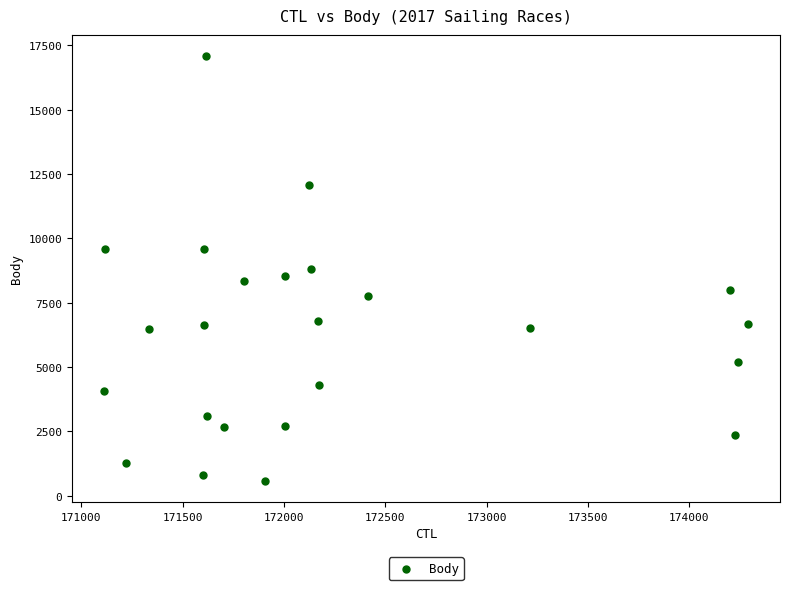

What is the range of X values (max minus min)?

3176